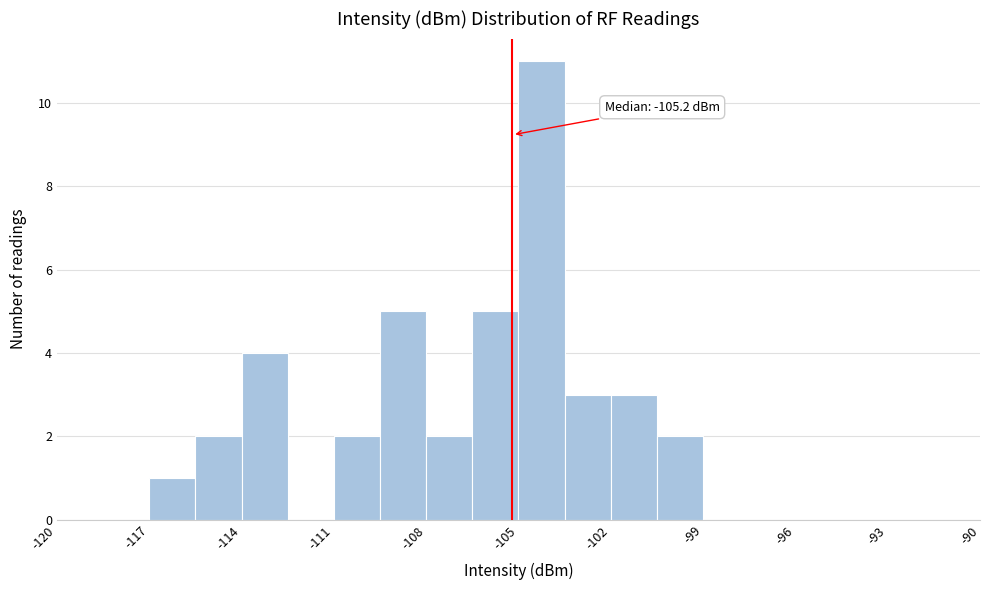

Around what value on the x-axis is the tallest bar? Give the approximate position of its centre, as read against the axis.

-104.0